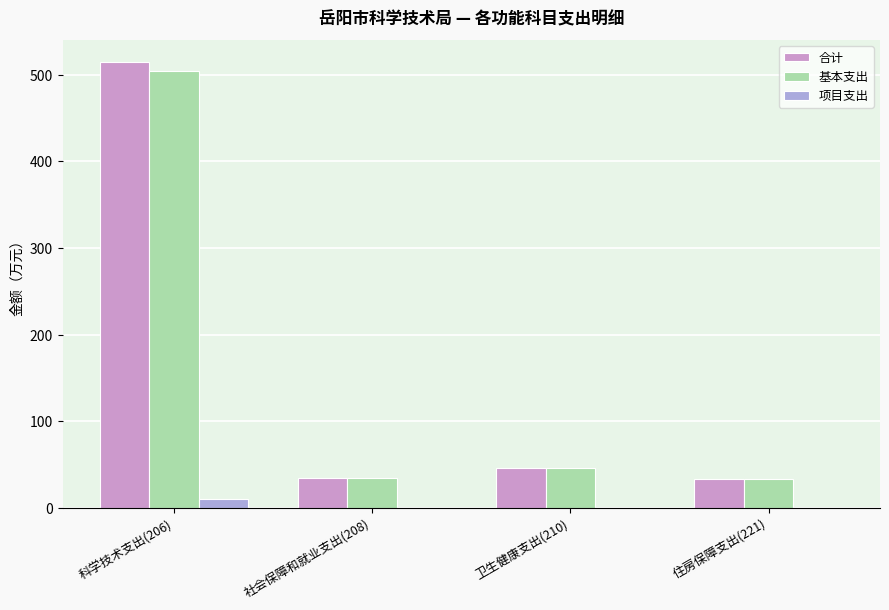

What is the sum of all 基本支出 values?

617.3